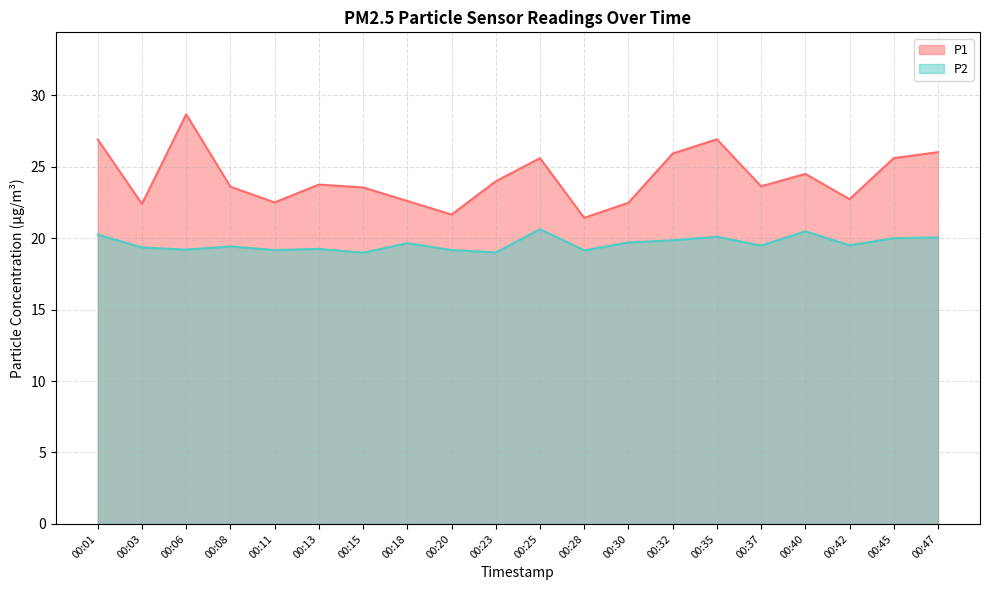

Where does the P2 series first go above 19?

00:01